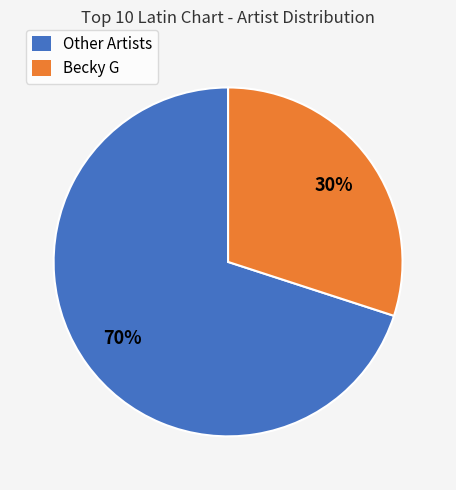

Rank the categories by value from lowest to highest.

Becky G, Other Artists